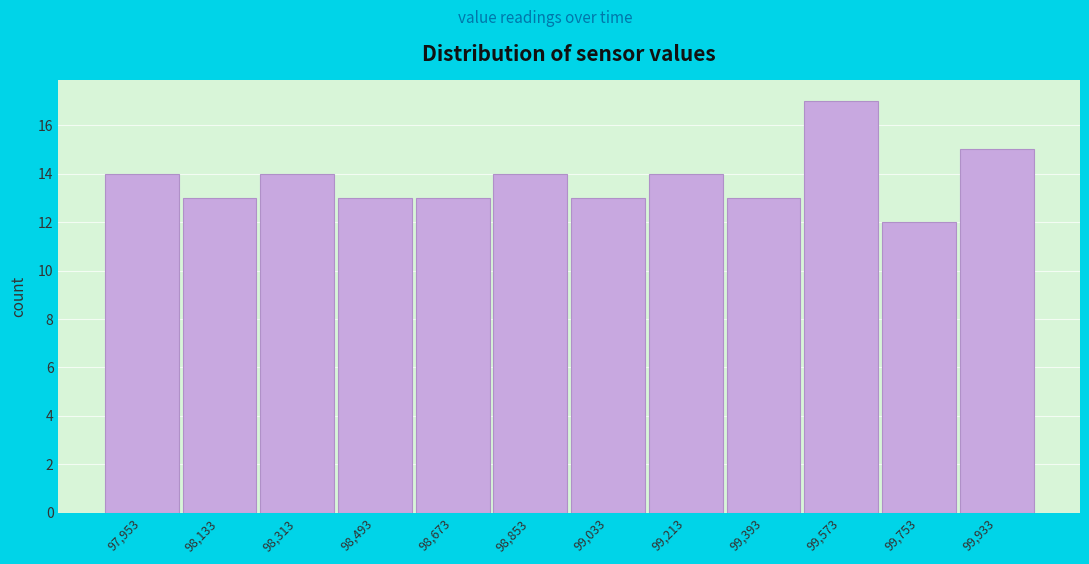

Reading left to right, what are all the values shown in this chart?

97,953=14	98,133=13	98,313=14	98,493=13	98,673=13	98,853=14	99,033=13	99,213=14	99,393=13	99,573=17	99,753=12	99,933=15